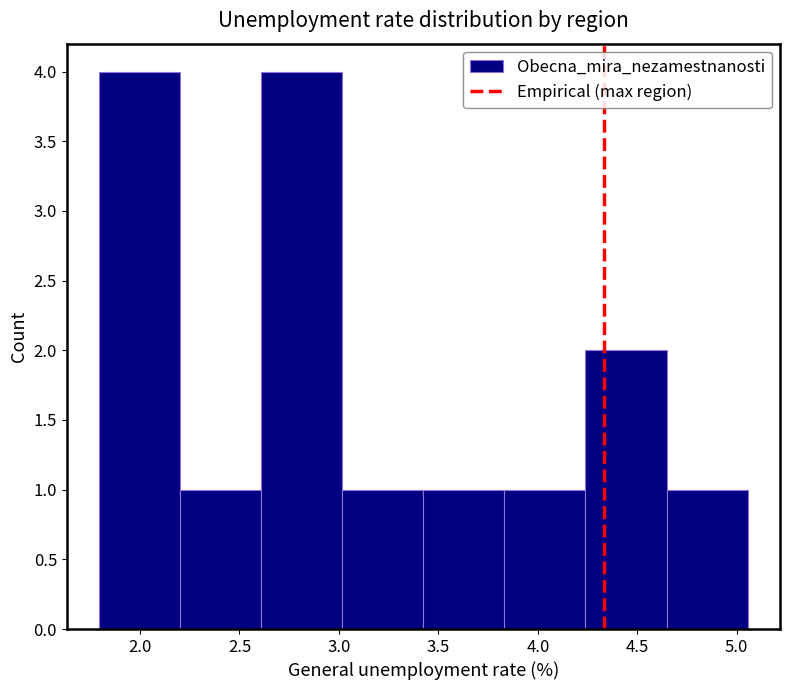

What is the height of the bar covering 2.60 to 3.00 on the x-axis? Neither the bar edges nor the heights are printed on the chart, so give them approximately, as read against the axes.

4